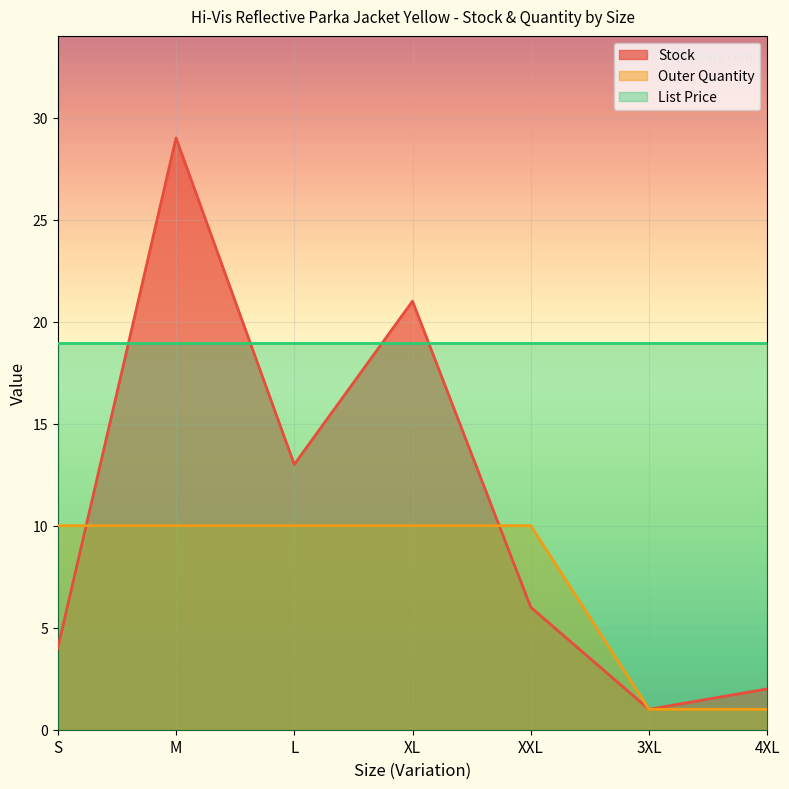

Is it true that Stock equals 29 at M?

True